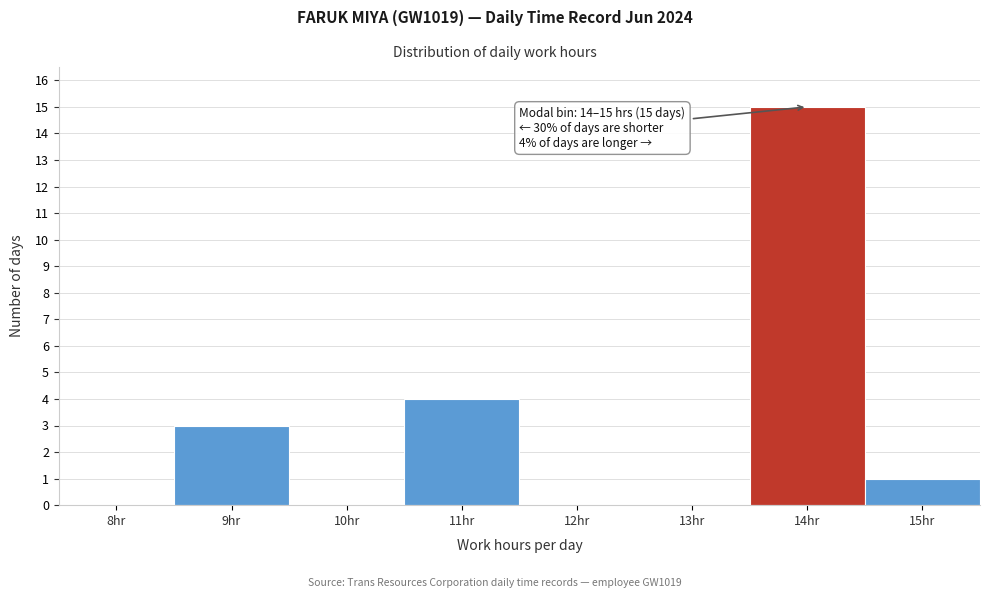

Reading left to right, list all the values displayed in this chart.

8hr=0	9hr=3	10hr=0	11hr=4	12hr=0	13hr=0	14hr=15	15hr=1